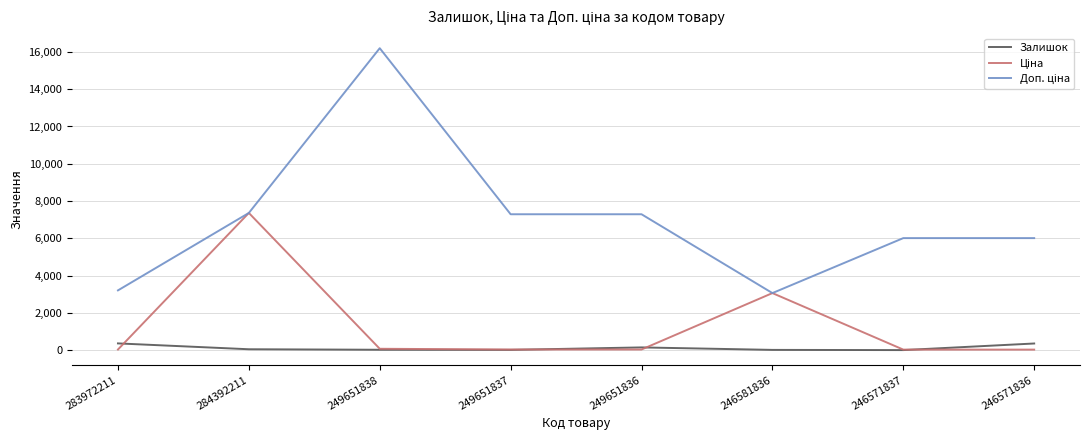

How many lines are shown in the chart?

3